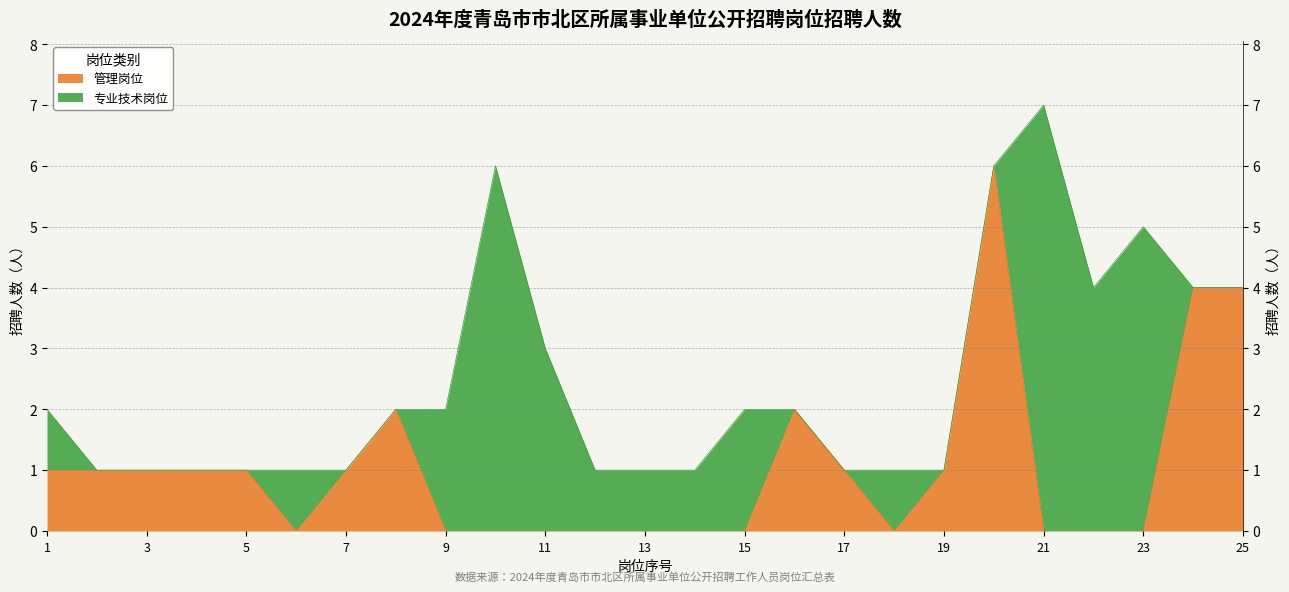

Reading left to right, extract all data points from this chart.

1	1	1	1	1	0	1	2	0	0	0	0	0	0	0	2	1	0	1	6	0	0	0	4	4